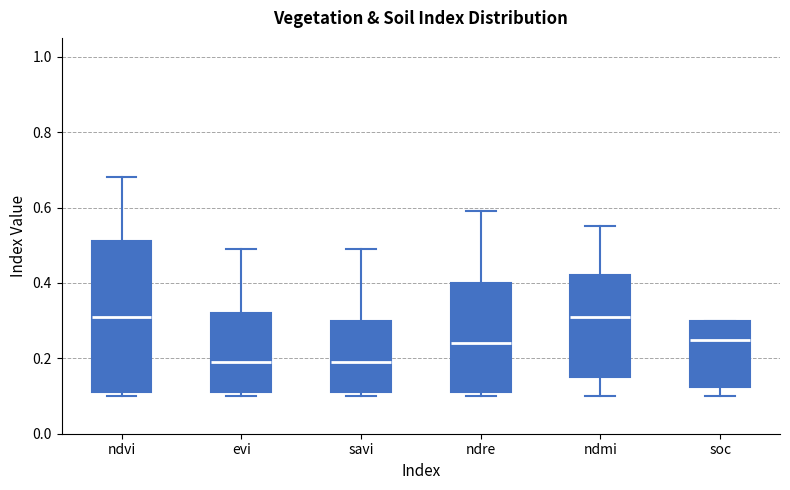

Reading left to right, transcribe this box plot: for each box, give where its median line is, the range the box spans, and where its two whiskers end, as read against the y-axis. The values are not printed on the chart, so give them approximately, as read against the axis.

ndvi: median 0.32, box 0.12 to 0.52, whiskers 0.10 to 0.68
evi: median 0.20, box 0.12 to 0.32, whiskers 0.10 to 0.50
savi: median 0.20, box 0.12 to 0.30, whiskers 0.10 to 0.50
ndre: median 0.24, box 0.12 to 0.40, whiskers 0.10 to 0.60
ndmi: median 0.32, box 0.16 to 0.42, whiskers 0.10 to 0.56
soc: median 0.24, box 0.12 to 0.30, whiskers 0.10 to 0.30